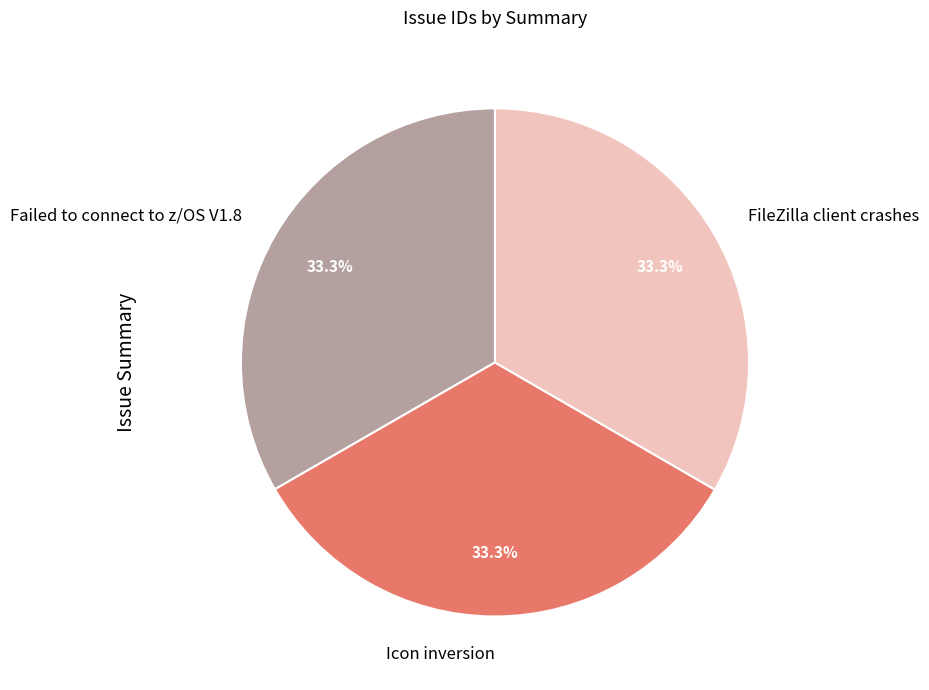

What is the ratio of the value at Failed to connect to z/OS V1.8 to the value at FileZilla client crashes?

1.0